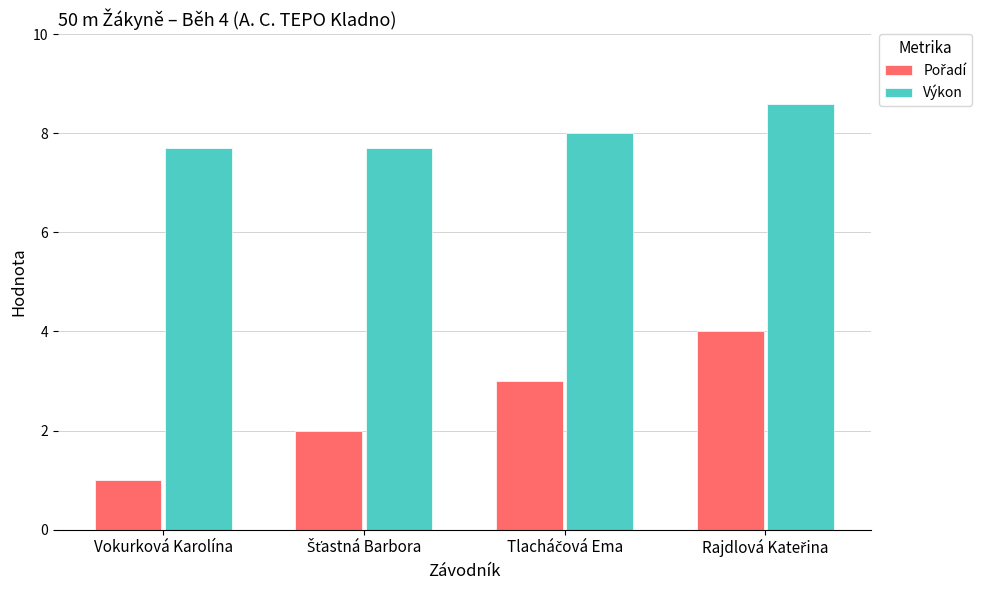

What is the difference between the highest and lowest values at Vokurková Karolína?

6.7